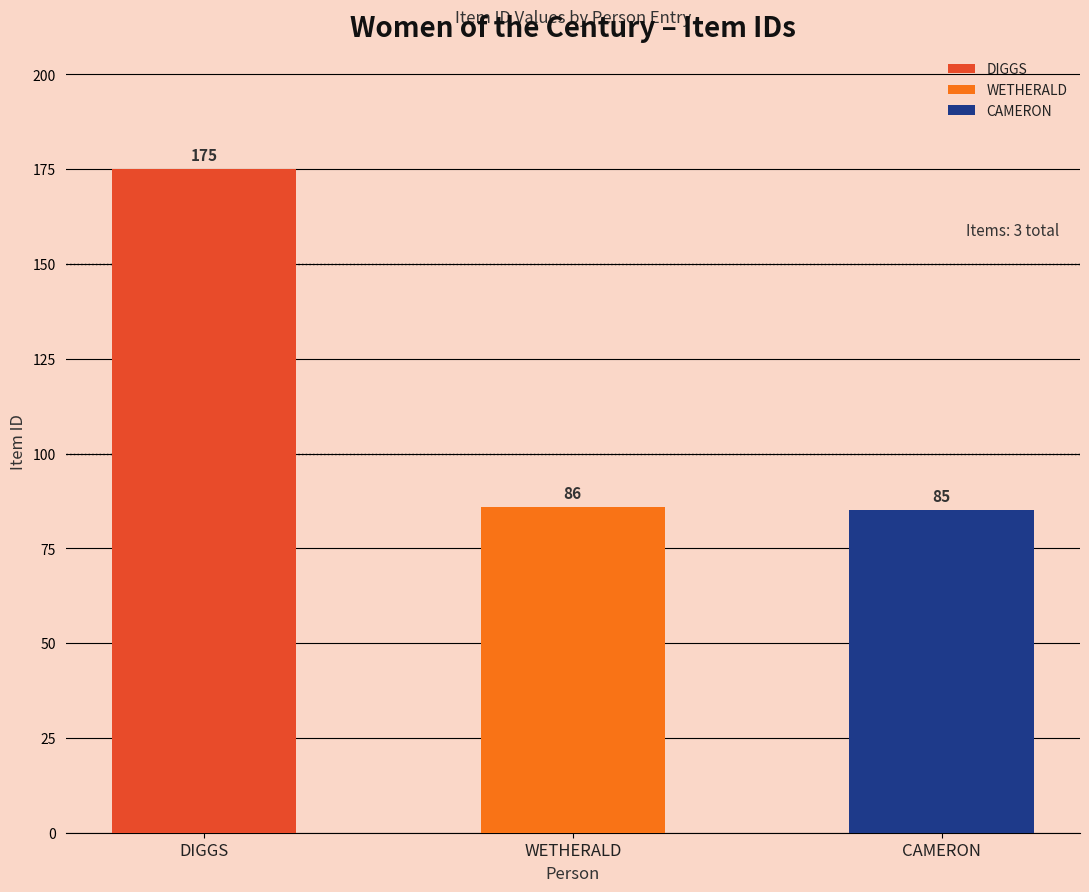

Reading left to right, what are all the values shown in this chart?

175	86	85